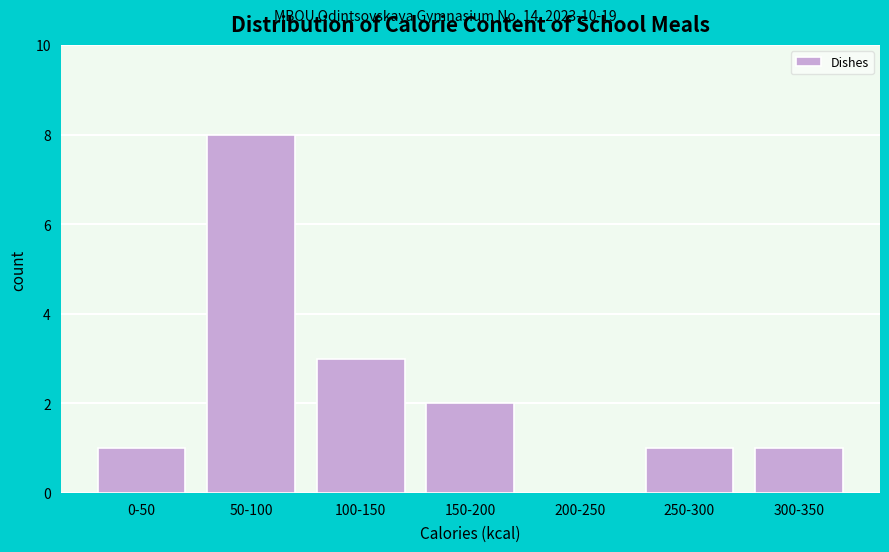

Reading right to left, extract all data points from this chart.

300-350=1	250-300=1	200-250=0	150-200=2	100-150=3	50-100=8	0-50=1